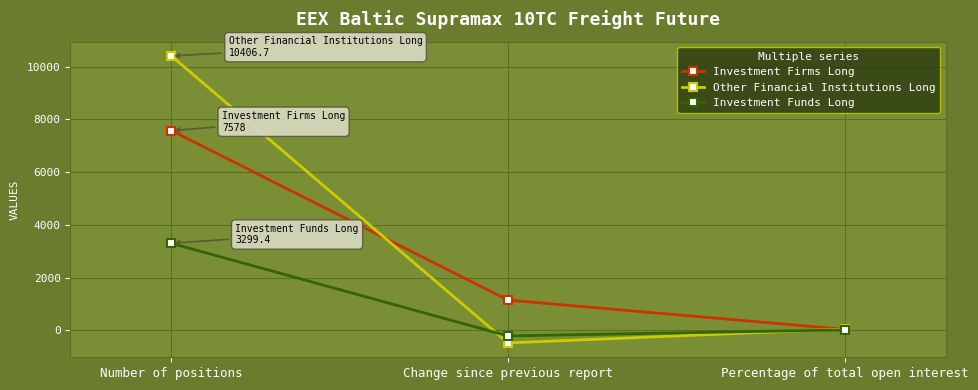

What is the value of the Other Financial Institutions Long point at the 2nd from the left?

-480.2